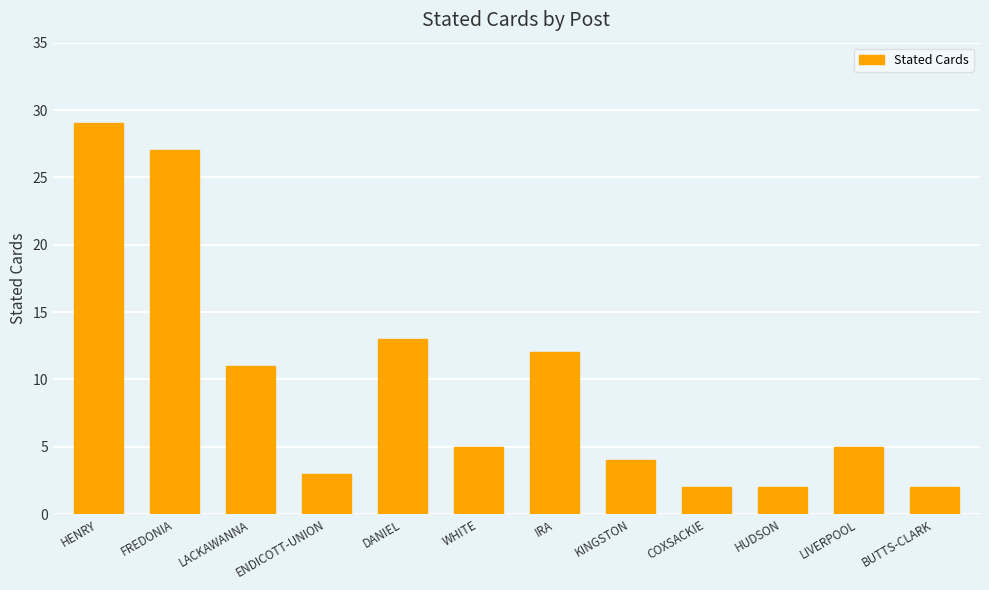

What is the label of the 5th bar from the right?

KINGSTON